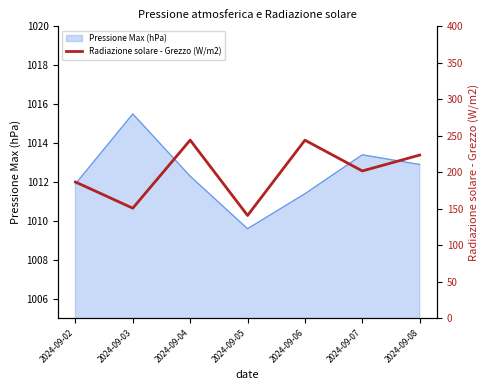

At which label is the value closest to 192?

2024-09-02